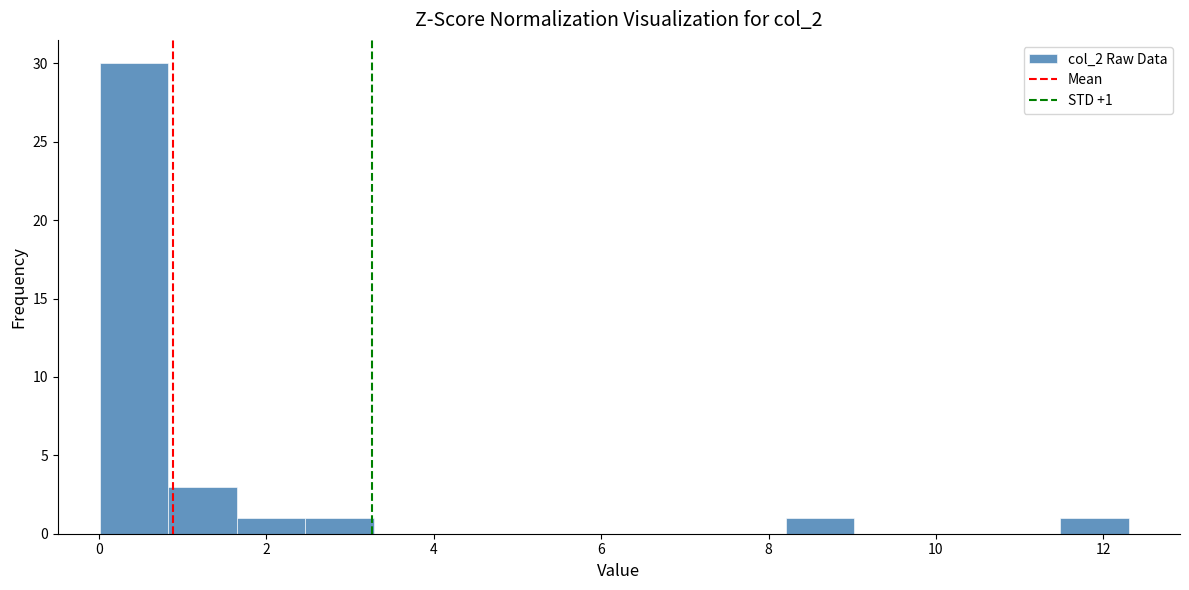

Which range on the x-axis has the tallest bar?

0.0 to 0.8